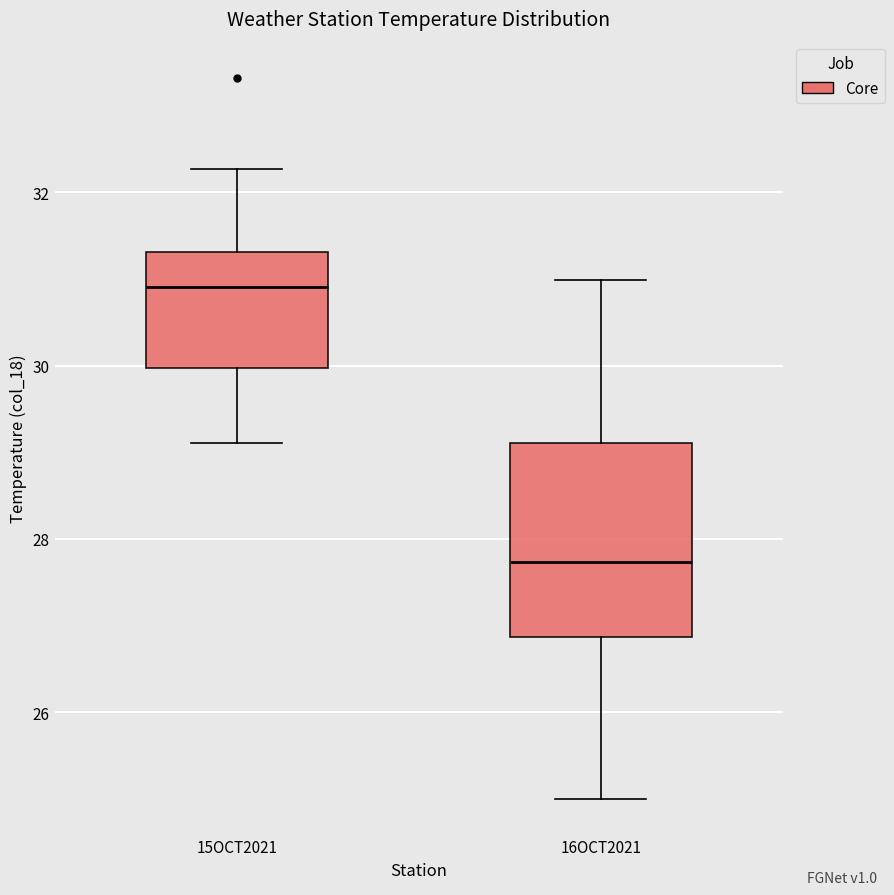

Reading left to right, read every box against the y-axis: the position of its median line, the range the box covers, and the ends of its whiskers. The values are not printed on the chart, so give them approximately, as read against the axis.

15OCT2021: median 31.0, box 30.0 to 31.4, whiskers 29.2 to 32.2
16OCT2021: median 27.8, box 26.8 to 29.2, whiskers 25.0 to 31.0